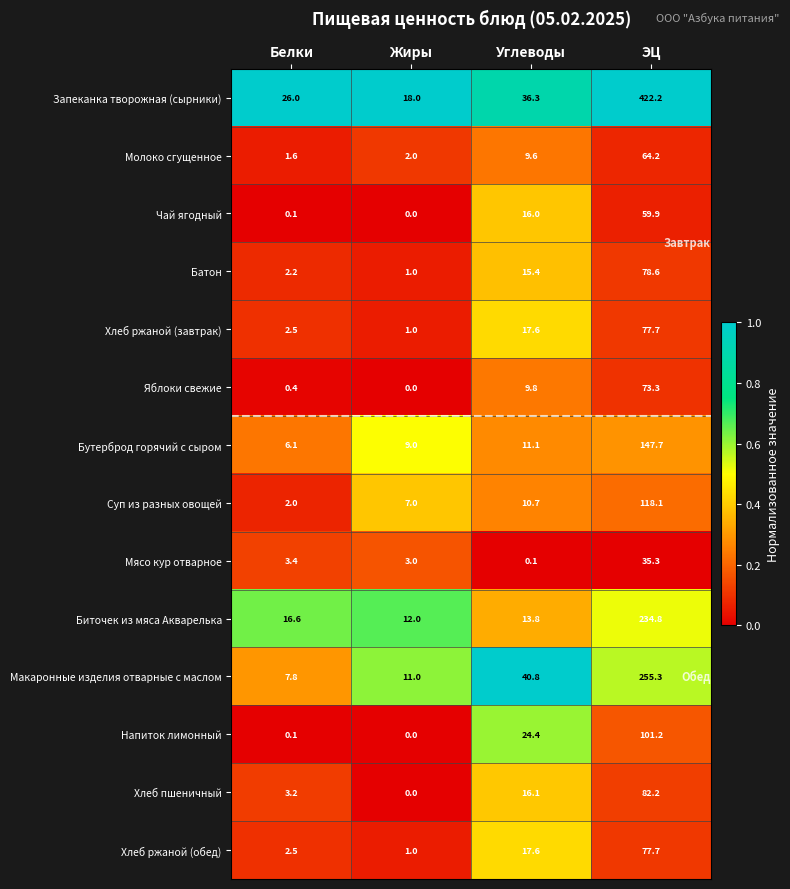

Between Белки and ЭЦ, which series saw the biggest shift?

Запеканка творожная (сырники)